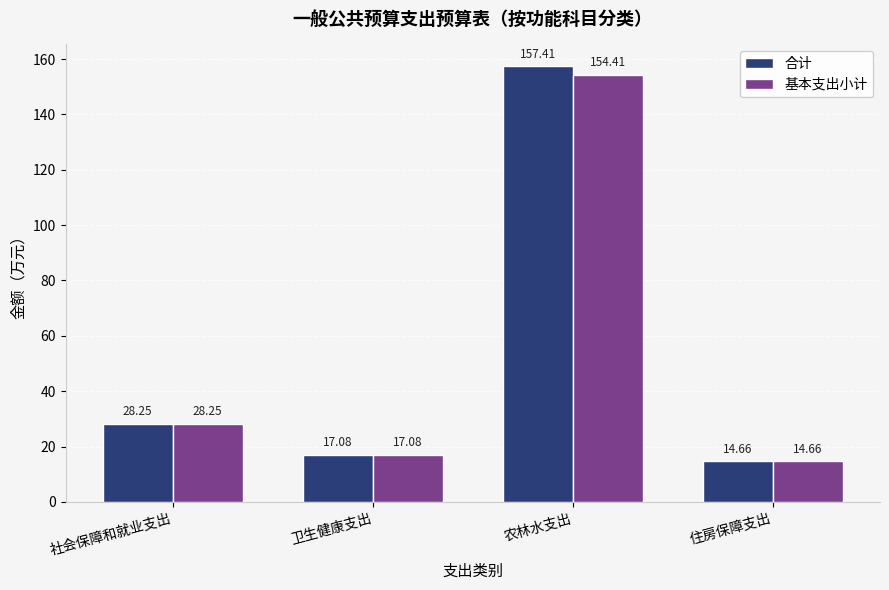

What is the spread (max minus min) of values at 农林水支出?

3.0